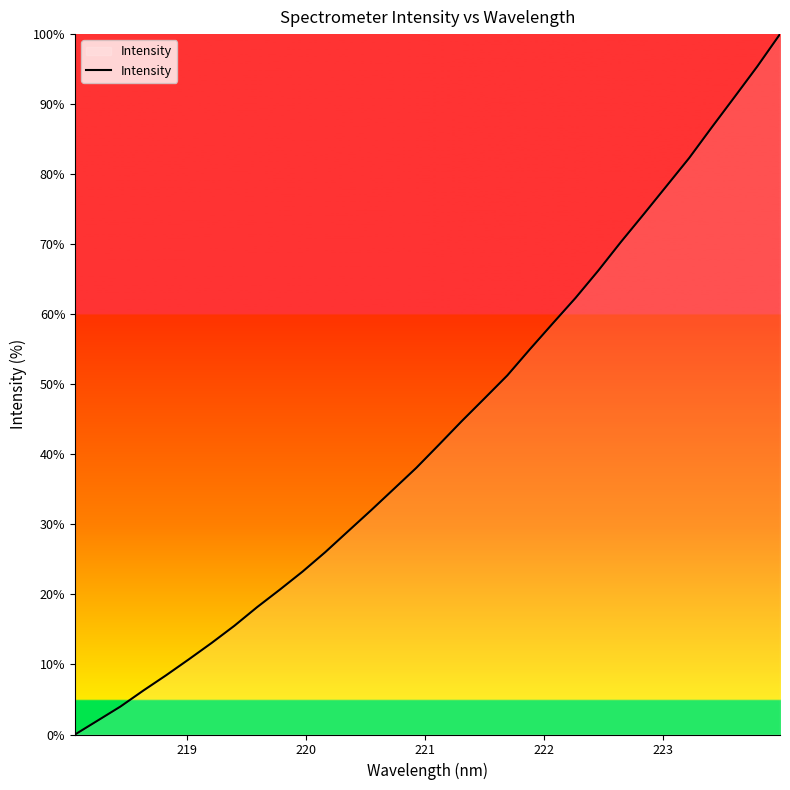

What is the greatest value displayed?

100.0